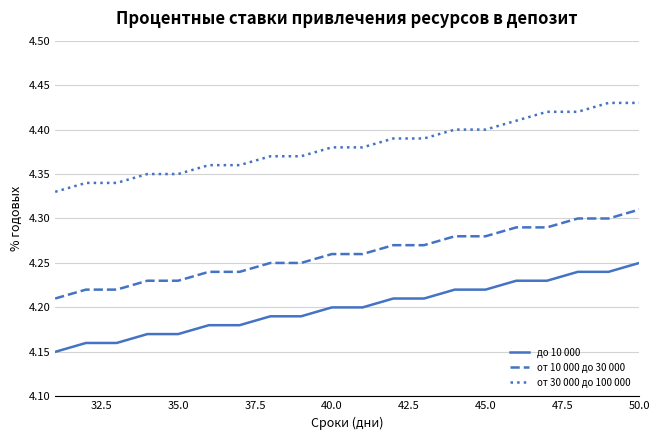

What is the sum of all до 10 000 values?

84.0